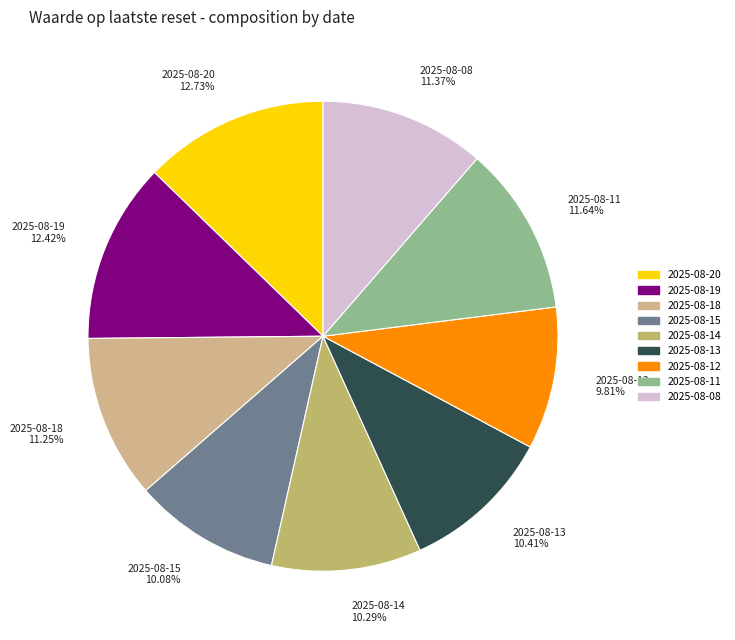

To the nearest percent, what percentage of the pie is 2025-08-18?

11%